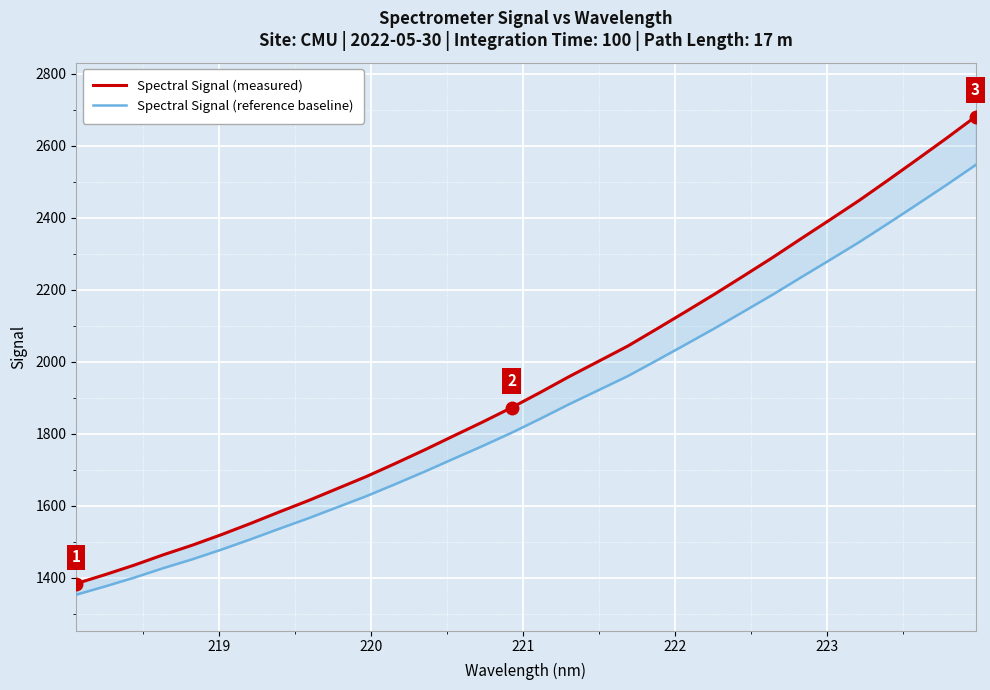

True or false: Spectral Signal (measured) and Spectral Signal (reference baseline) intersect in this chart.

False